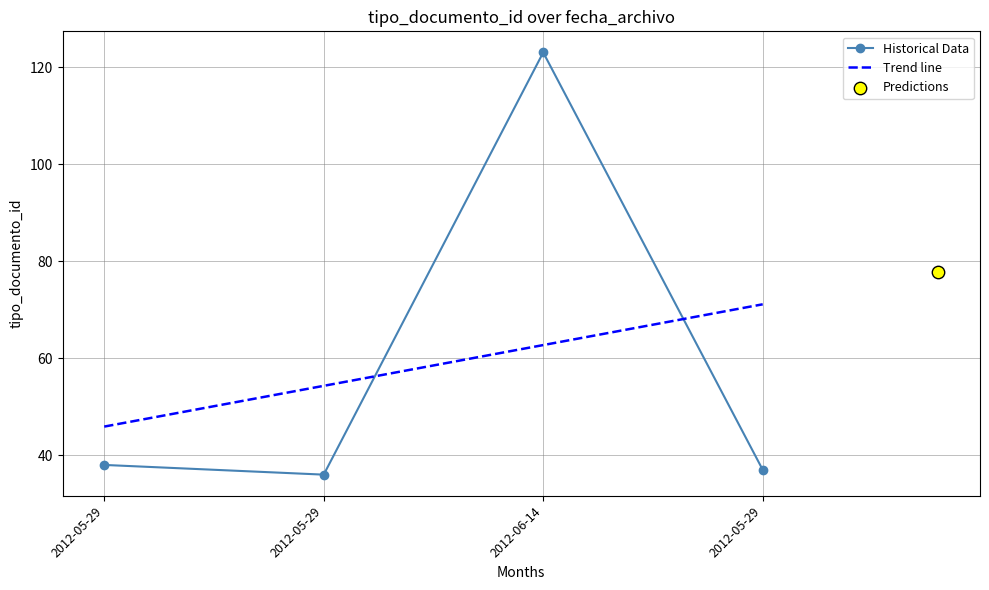

Between 2012-05-29 and 2012-05-29, which is larger?

2012-05-29